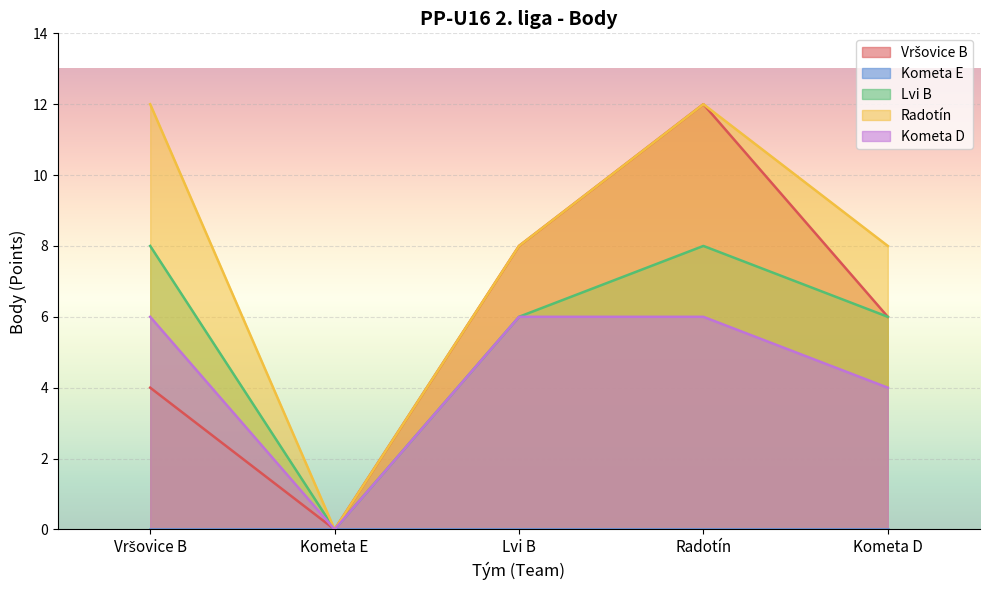

What is the maximum value shown in the chart?

12